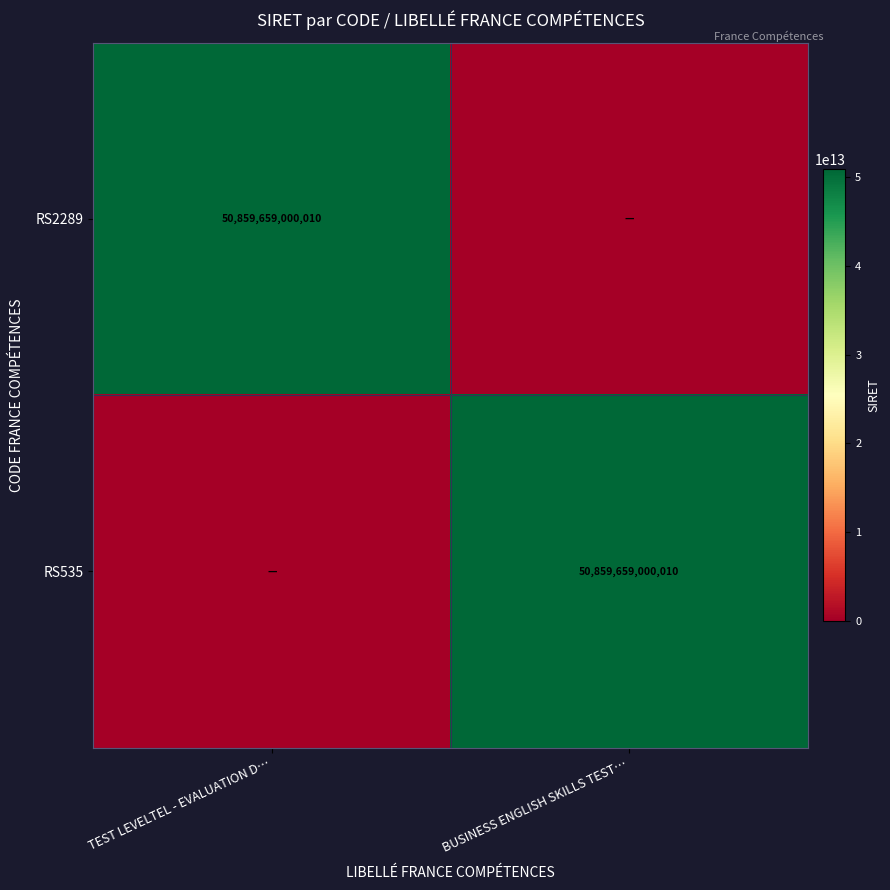

Is it true that RS535 equals 32108444603886 at BUSINESS ENGLISH SKILLS TEST…?

False